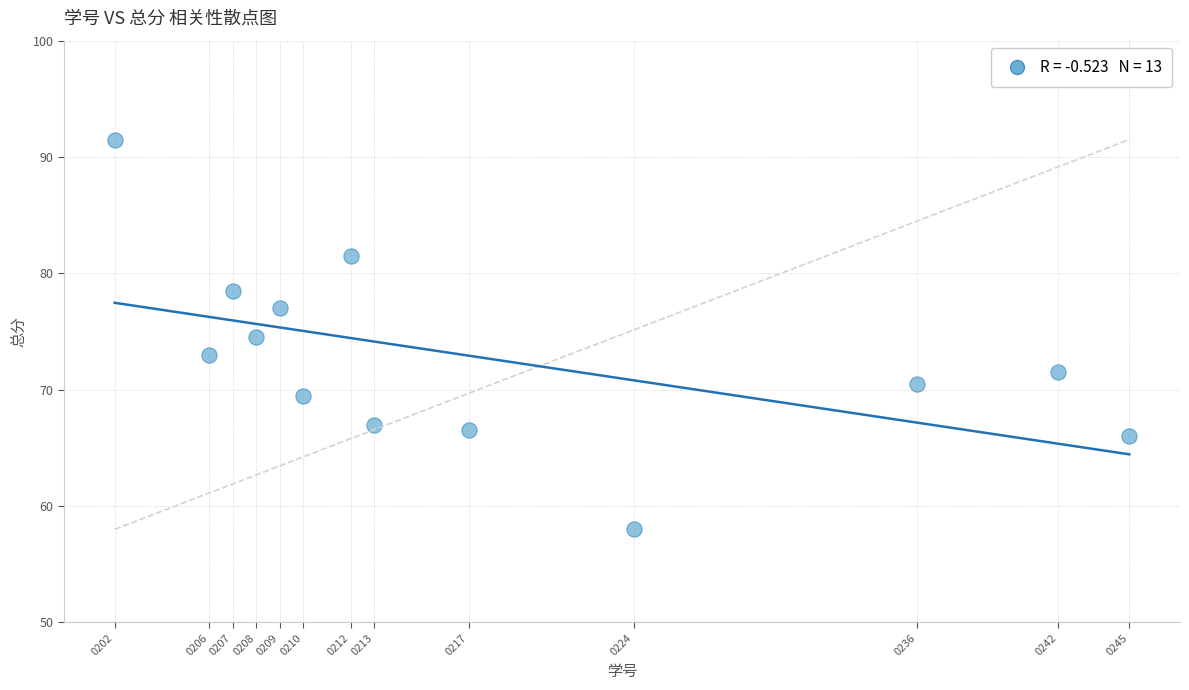

What is the range of Y values (max minus min)?

33.5